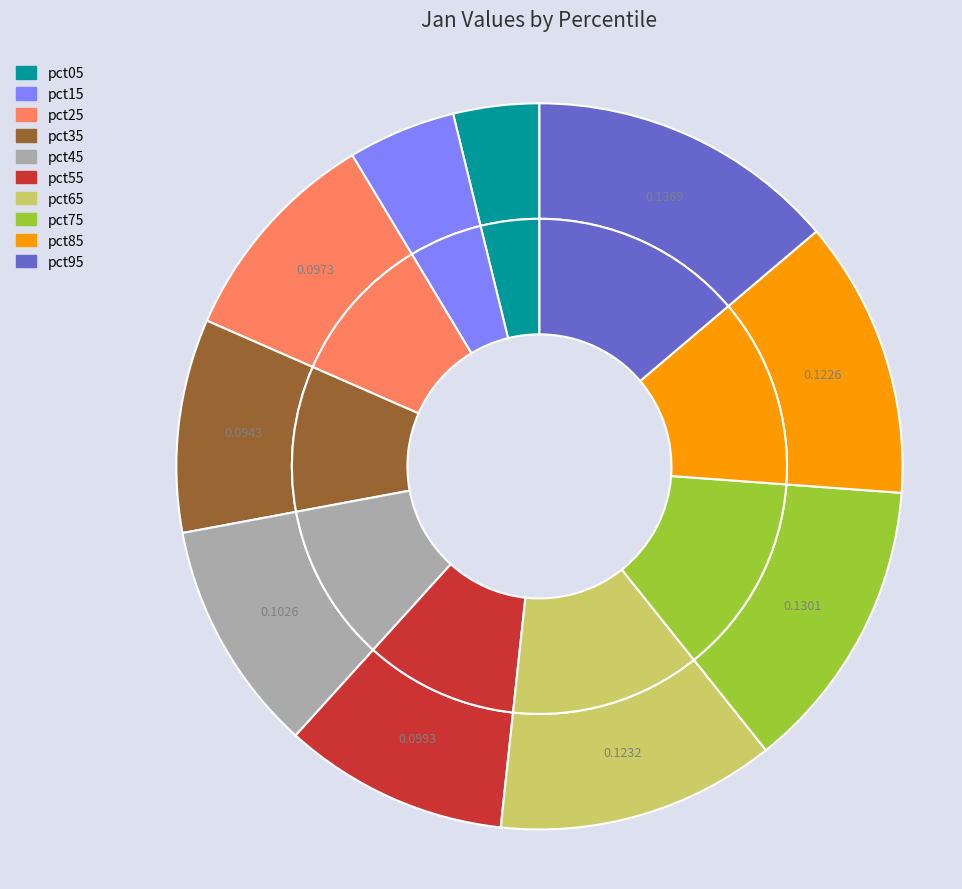

Is pct55 the majority of the pie?

No